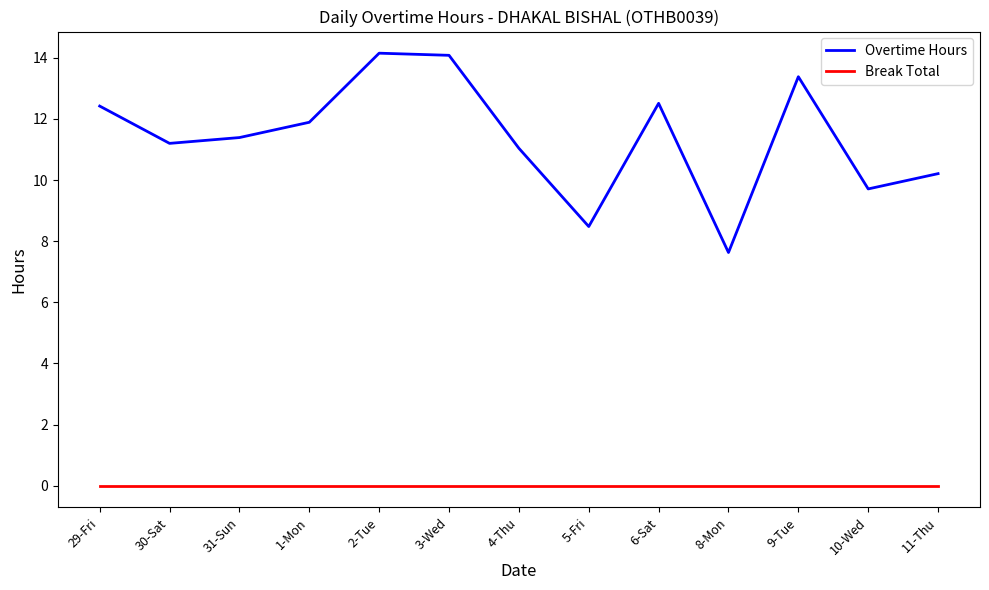

Reading left to right, list all the values displayed in this chart.

Overtime Hours: 12.4	11.2	11.4	11.9	14.2	14.1	11.0	8.5	12.5	7.6	13.4	9.7	10.2
Break Total: 0.0	0.0	0.0	0.0	0.0	0.0	0.0	0.0	0.0	0.0	0.0	0.0	0.0